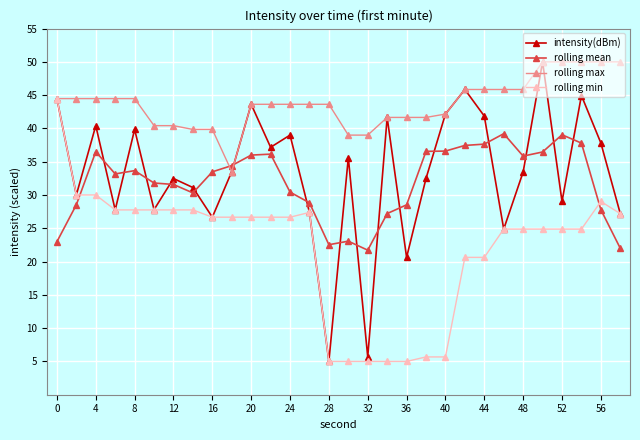

At how many categories does at least one series exceed 18?

30